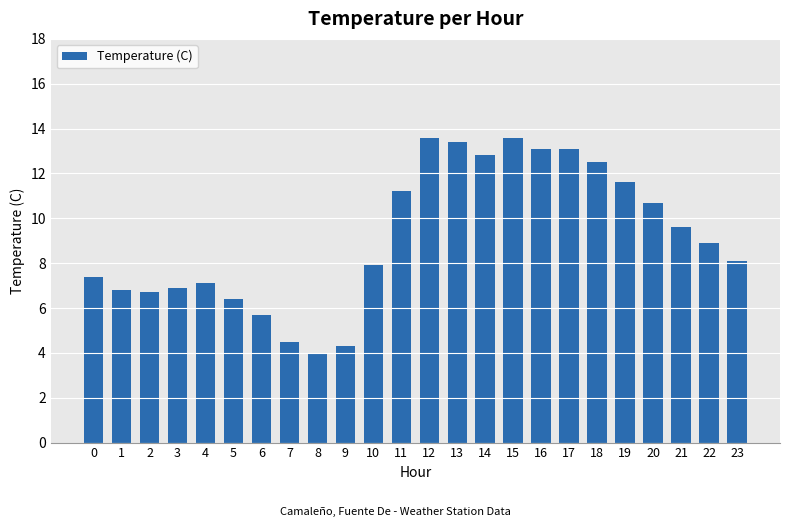

Which label corresponds to the smallest value in the chart?

8